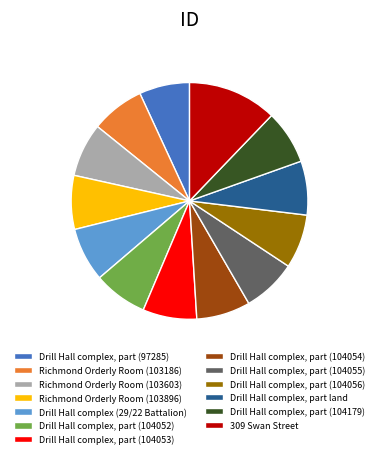

Is it true that Richmond Orderly Room (103186) is 13% of the pie?

False